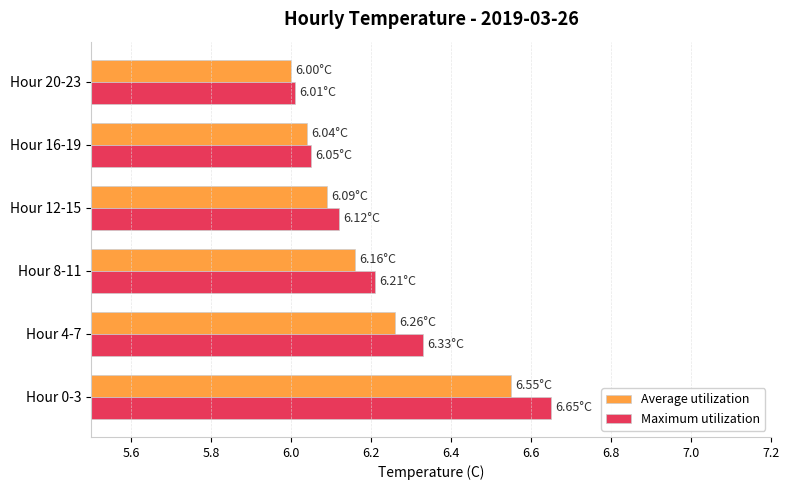

List the series in order of their peak value, highest first.

Maximum utilization, Average utilization